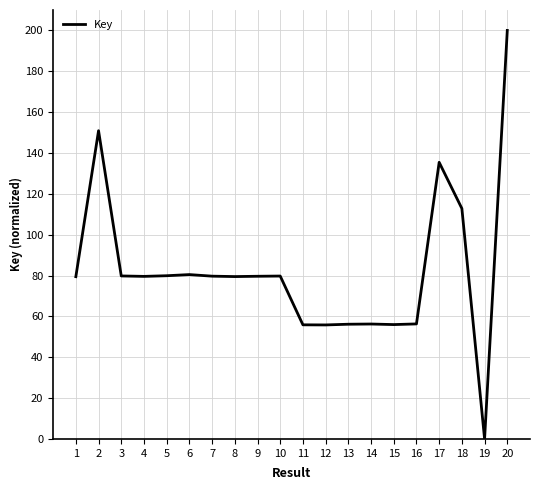

Read the value at 12.

55.8